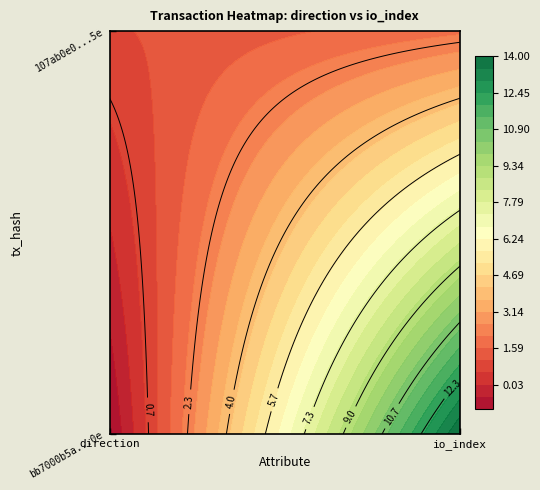

True or false: bb7000b5a306b48a706e879e456838053dd2a0e has a value of 6 at 1.

False